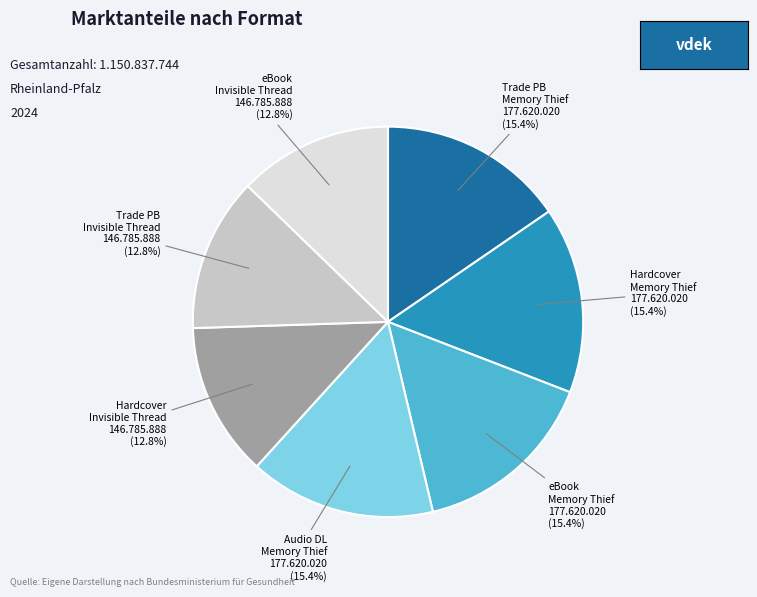

Approximately how many times larger is the value at eBook Memory Thief compared to Trade PB Memory Thief?

1.0